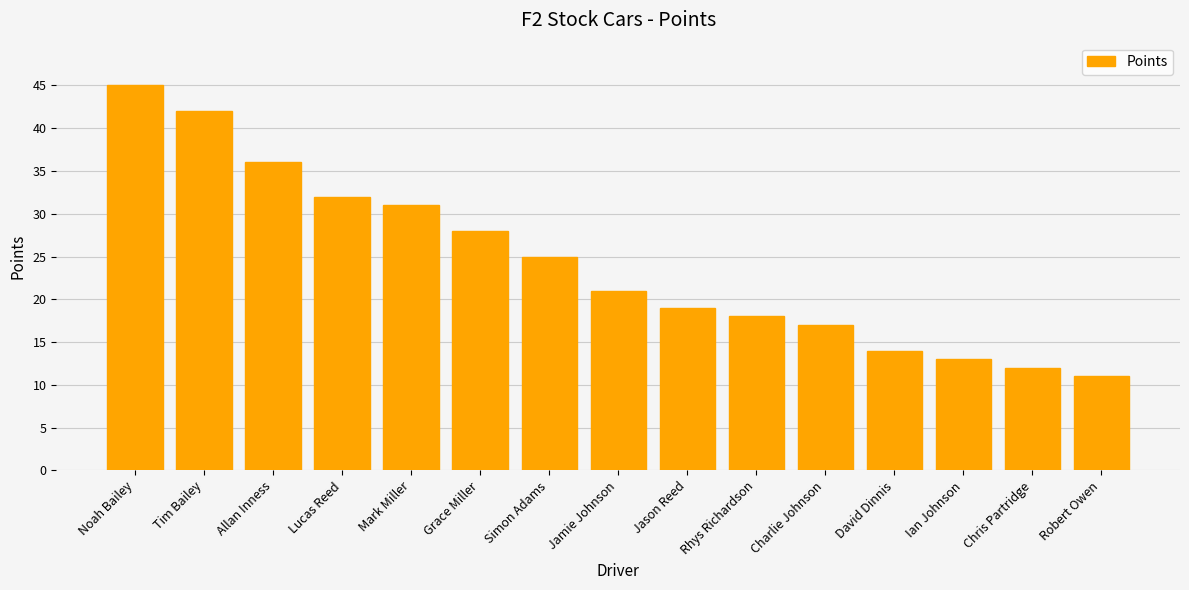

At which category does the chart reach its peak across all series?

Noah Bailey